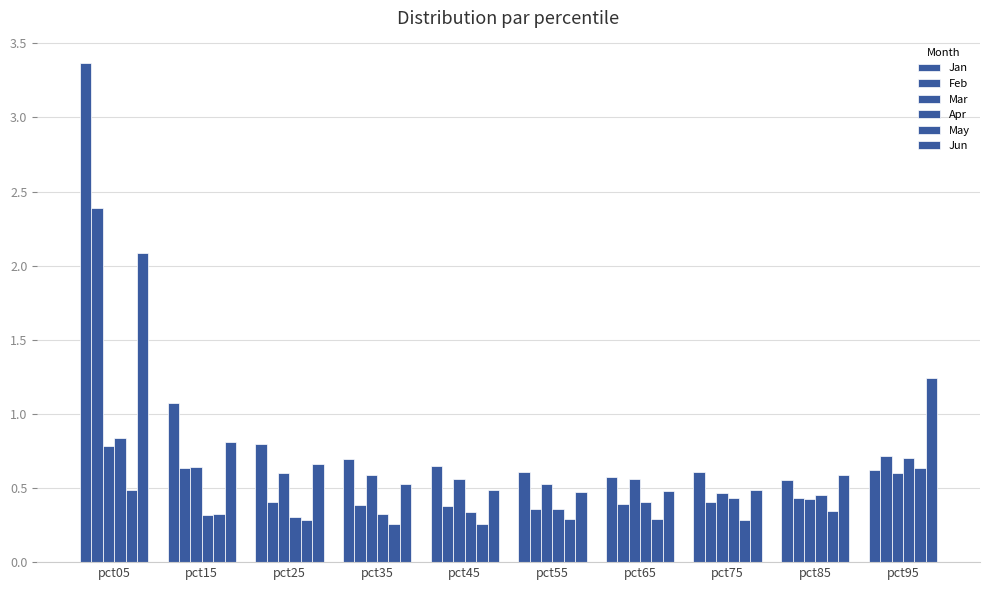

Does the chart contain any negative values?

No